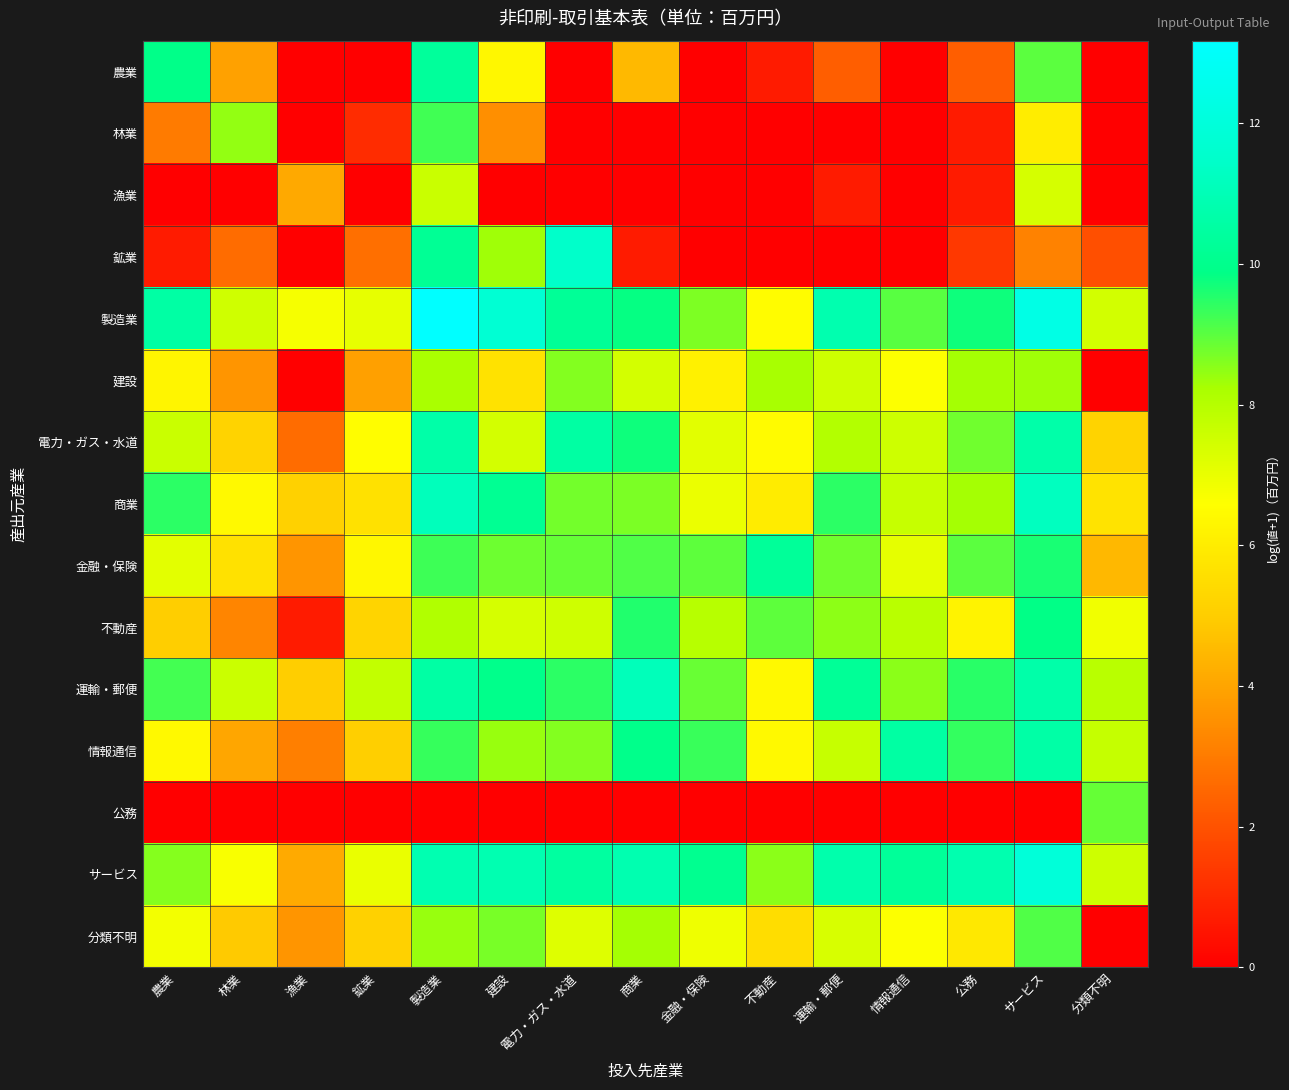

Which series has the largest total across all categories?

製造業